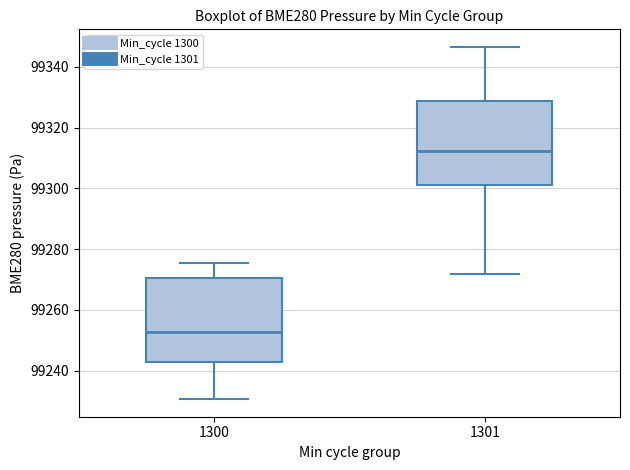

Where does the lower whisker of the box at x = 1300 end on the y-axis? The values are not printed on the chart, so give them approximately, as read against the axis.

99230